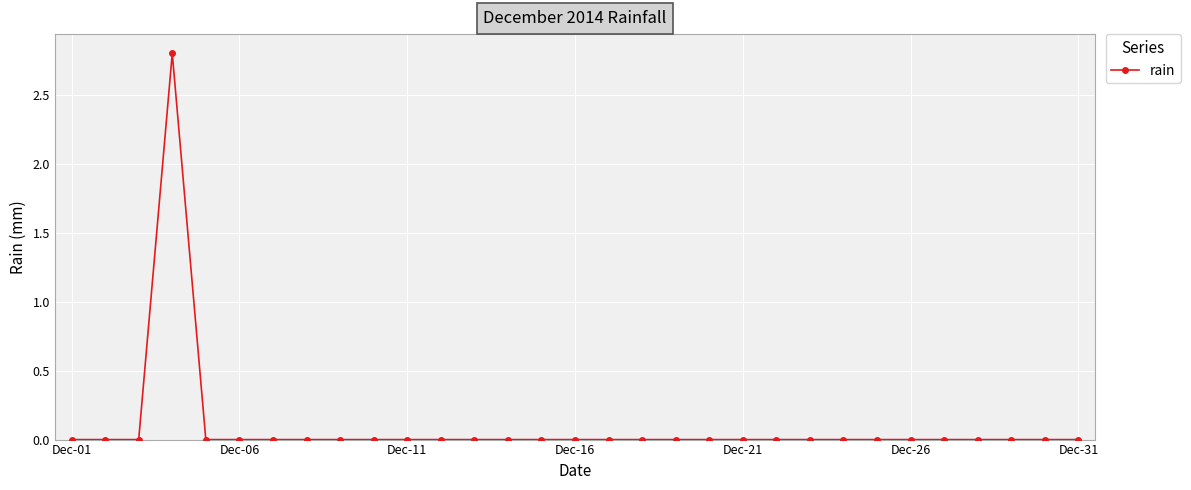

Reading right to left, extract all data points from this chart.

0.0	0.0	0.0	0.0	0.0	0.0	0.0	0.0	0.0	0.0	0.0	0.0	0.0	0.0	0.0	0.0	0.0	0.0	0.0	0.0	0.0	0.0	0.0	0.0	0.0	0.0	0.0	2.8	0.0	0.0	0.0